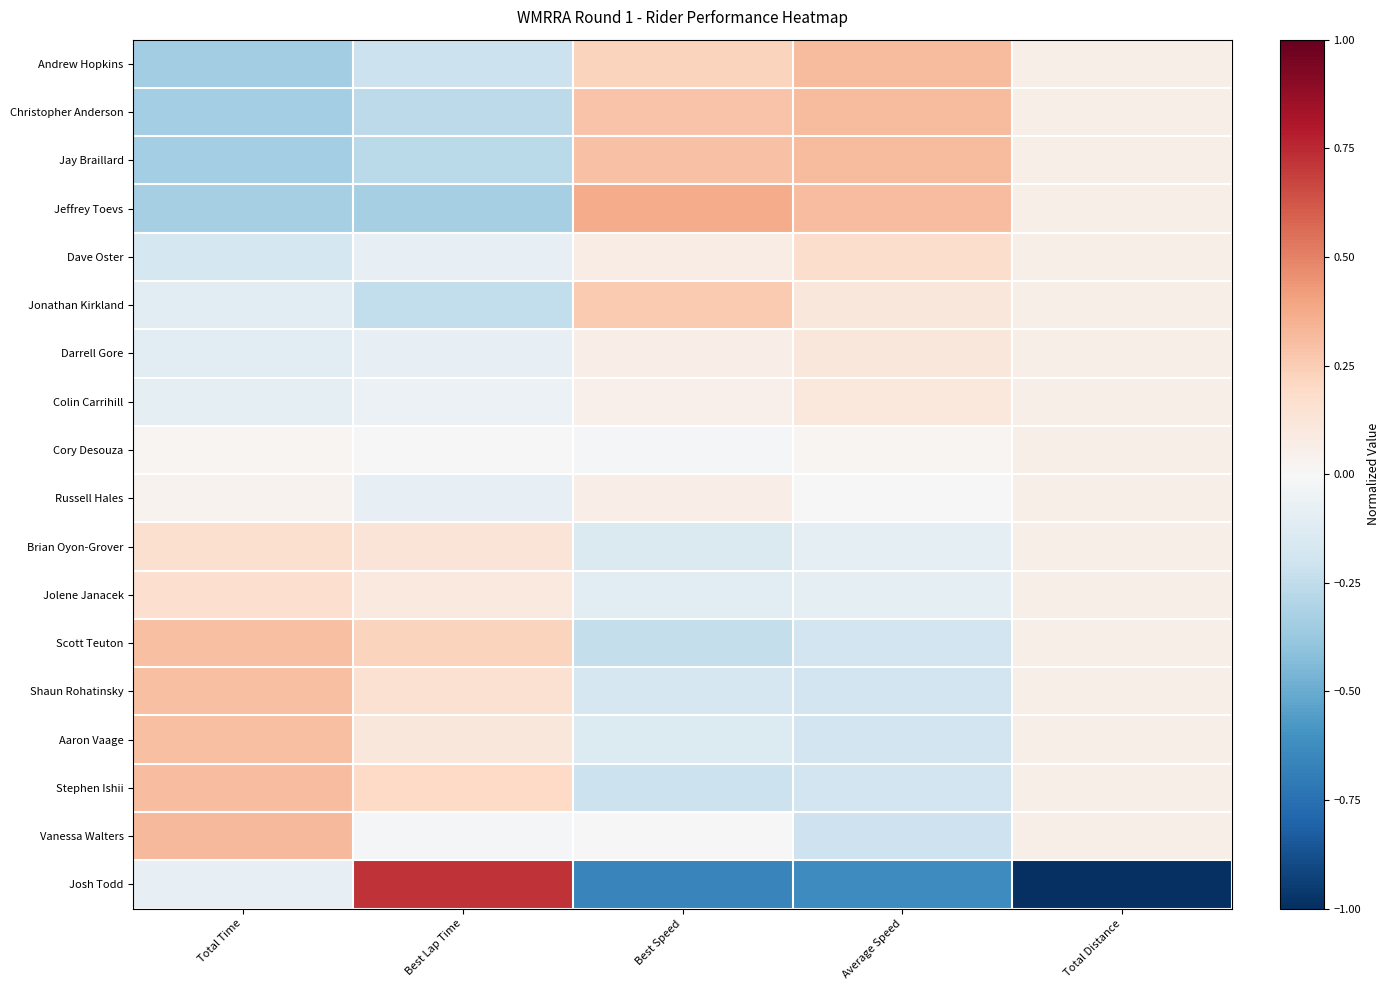

Reading left to right, transcribe all the data shown in this chart.

Andrew Hopkins: Total Time=-0.3	Best Lap Time=-0.2	Best Speed=0.2	Average Speed=0.3	Total Distance=0.1
Christopher Anderson: Total Time=-0.3	Best Lap Time=-0.3	Best Speed=0.3	Average Speed=0.3	Total Distance=0.1
Jay Braillard: Total Time=-0.3	Best Lap Time=-0.3	Best Speed=0.3	Average Speed=0.3	Total Distance=0.1
Jeffrey Toevs: Total Time=-0.3	Best Lap Time=-0.3	Best Speed=0.4	Average Speed=0.3	Total Distance=0.1
Dave Oster: Total Time=-0.2	Best Lap Time=-0.1	Best Speed=0.1	Average Speed=0.2	Total Distance=0.1
Jonathan Kirkland: Total Time=-0.1	Best Lap Time=-0.2	Best Speed=0.3	Average Speed=0.1	Total Distance=0.1
Darrell Gore: Total Time=-0.1	Best Lap Time=-0.1	Best Speed=0.1	Average Speed=0.1	Total Distance=0.1
Colin Carrihill: Total Time=-0.1	Best Lap Time=-0.1	Best Speed=0.0	Average Speed=0.1	Total Distance=0.1
Cory Desouza: Total Time=0.0	Best Lap Time=-0.0	Best Speed=-0.0	Average Speed=0.0	Total Distance=0.1
Russell Hales: Total Time=0.0	Best Lap Time=-0.1	Best Speed=0.1	Average Speed=0.0	Total Distance=0.1
Brian Oyon-Grover: Total Time=0.2	Best Lap Time=0.1	Best Speed=-0.1	Average Speed=-0.1	Total Distance=0.1
Jolene Janacek: Total Time=0.2	Best Lap Time=0.1	Best Speed=-0.1	Average Speed=-0.1	Total Distance=0.1
Scott Teuton: Total Time=0.3	Best Lap Time=0.2	Best Speed=-0.2	Average Speed=-0.2	Total Distance=0.1
Shaun Rohatinsky: Total Time=0.3	Best Lap Time=0.2	Best Speed=-0.2	Average Speed=-0.2	Total Distance=0.1
Aaron Vaage: Total Time=0.3	Best Lap Time=0.1	Best Speed=-0.1	Average Speed=-0.2	Total Distance=0.1
Stephen Ishii: Total Time=0.3	Best Lap Time=0.2	Best Speed=-0.2	Average Speed=-0.2	Total Distance=0.1
Vanessa Walters: Total Time=0.3	Best Lap Time=-0.0	Best Speed=-0.0	Average Speed=-0.2	Total Distance=0.1
Josh Todd: Total Time=-0.1	Best Lap Time=0.7	Best Speed=-0.7	Average Speed=-0.6	Total Distance=-1.0